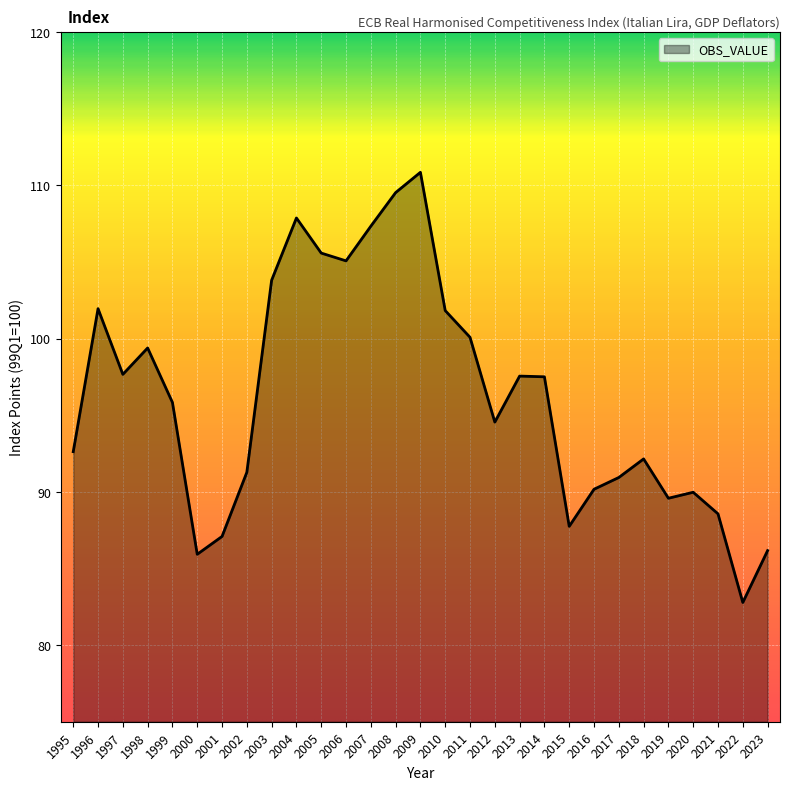

How many values are below 95?

14